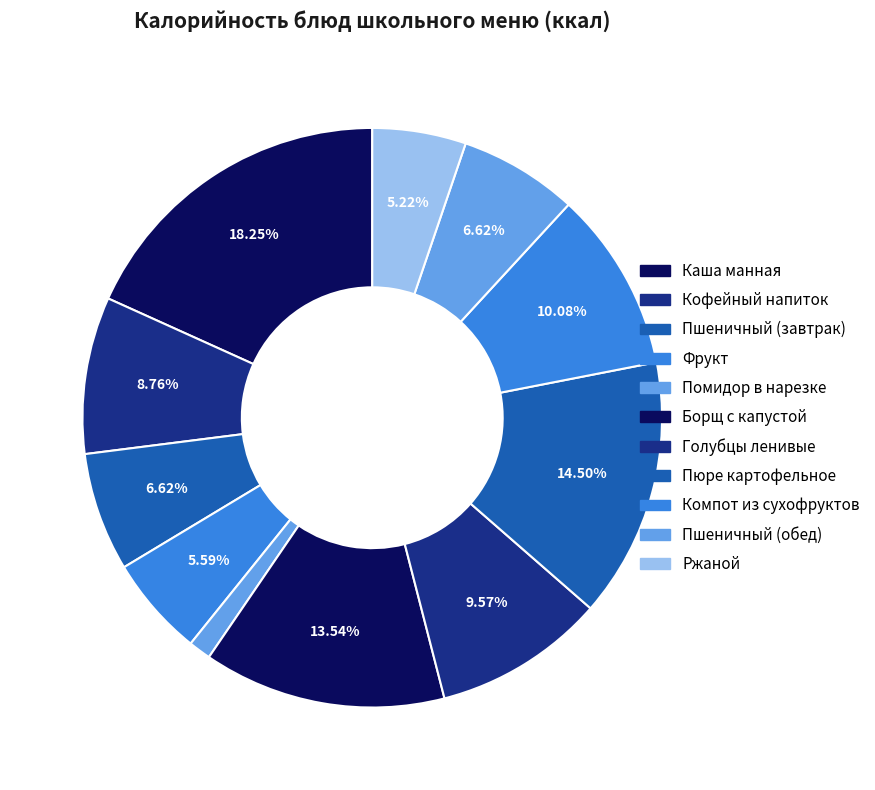

What portion of the pie excludes Пшеничный (завтрак)?

93.4%